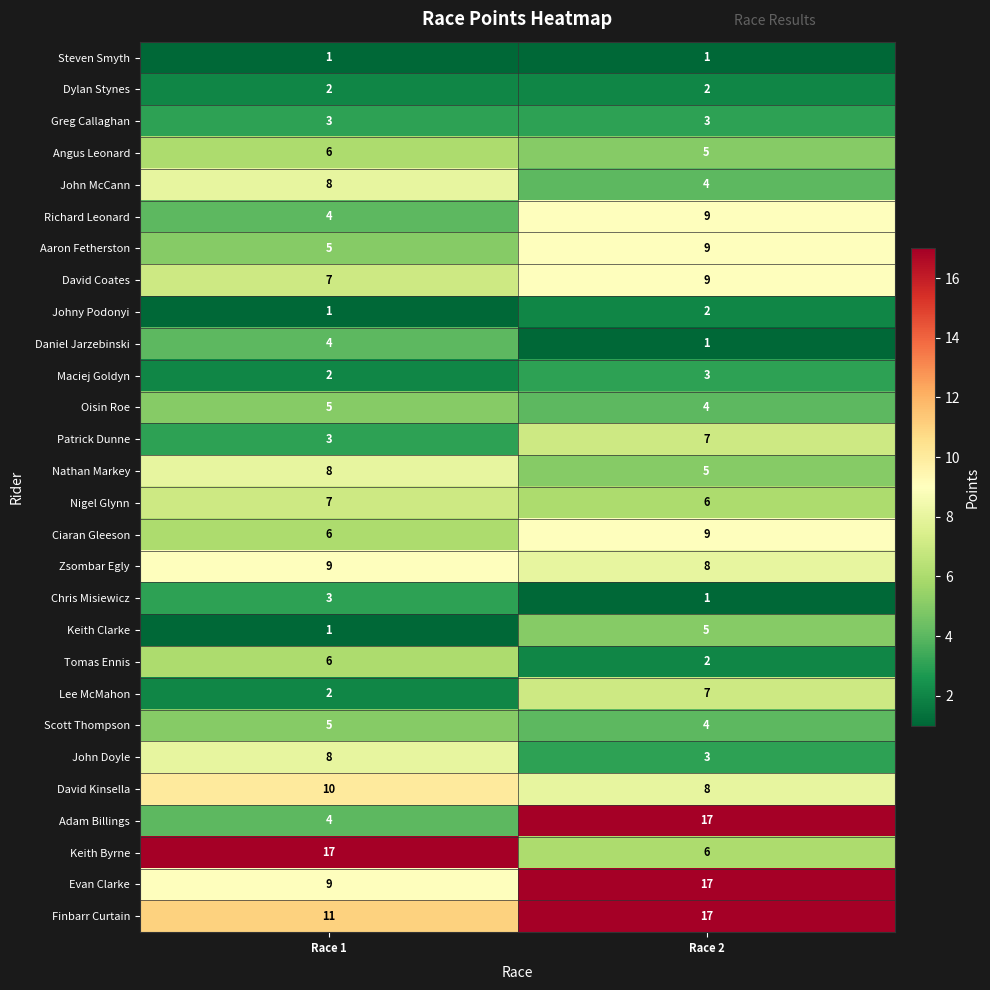

How many series are shown in this chart?

28